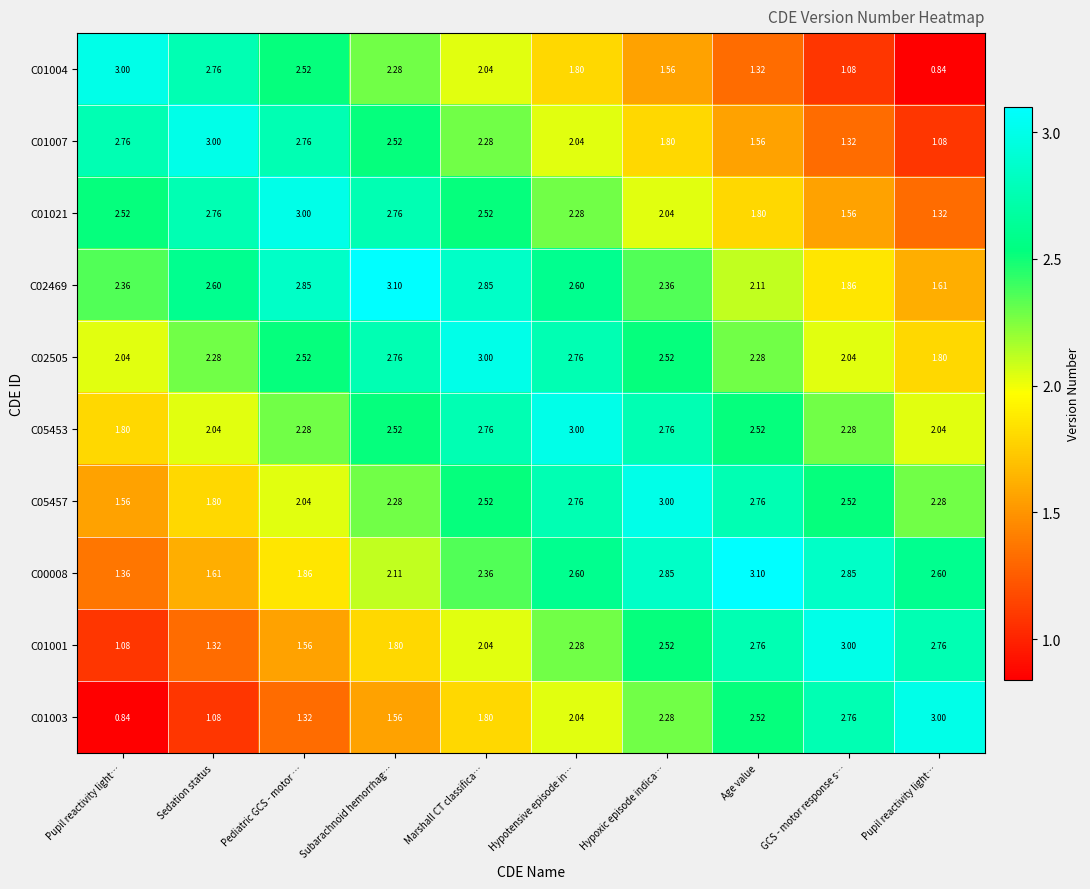

How many series are shown in this chart?

10